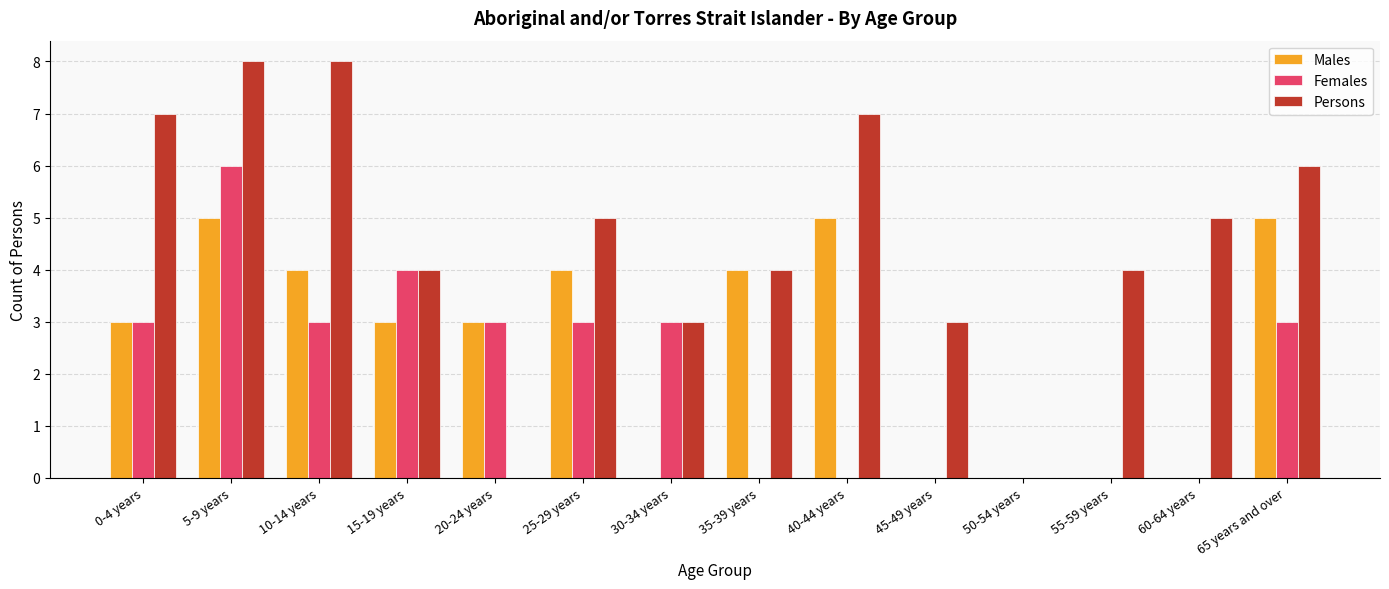

Is it true that Males equals 4 at 25-29 years?

True